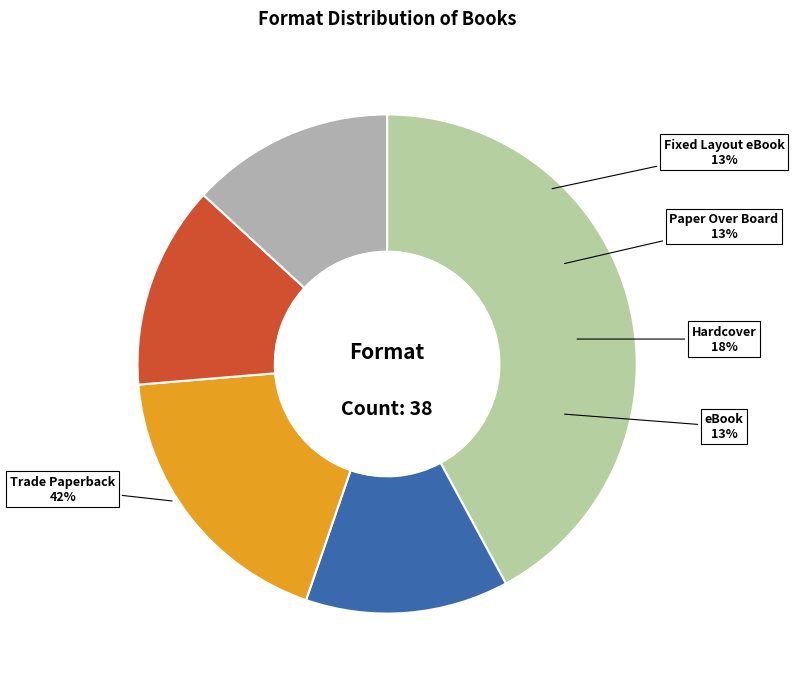

Is there any slice that represents more than half of the pie?

No